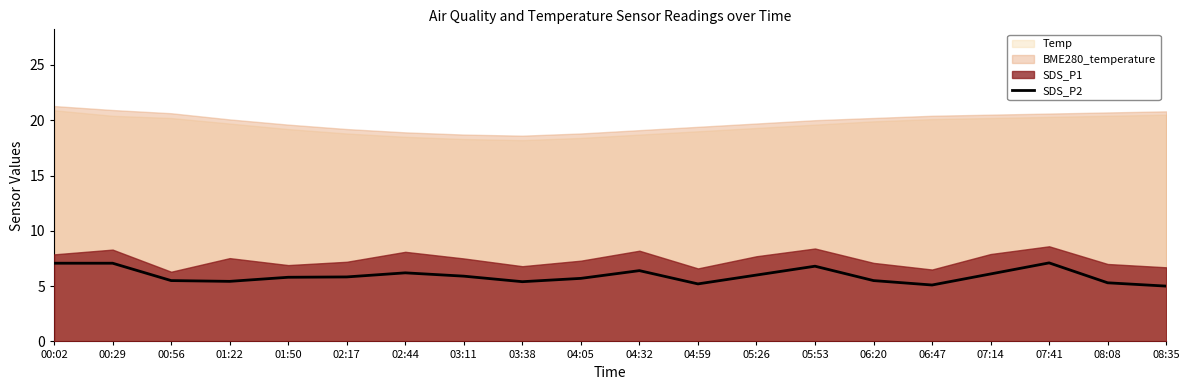

True or false: there are more than 0 points higher than both neighbors.

True